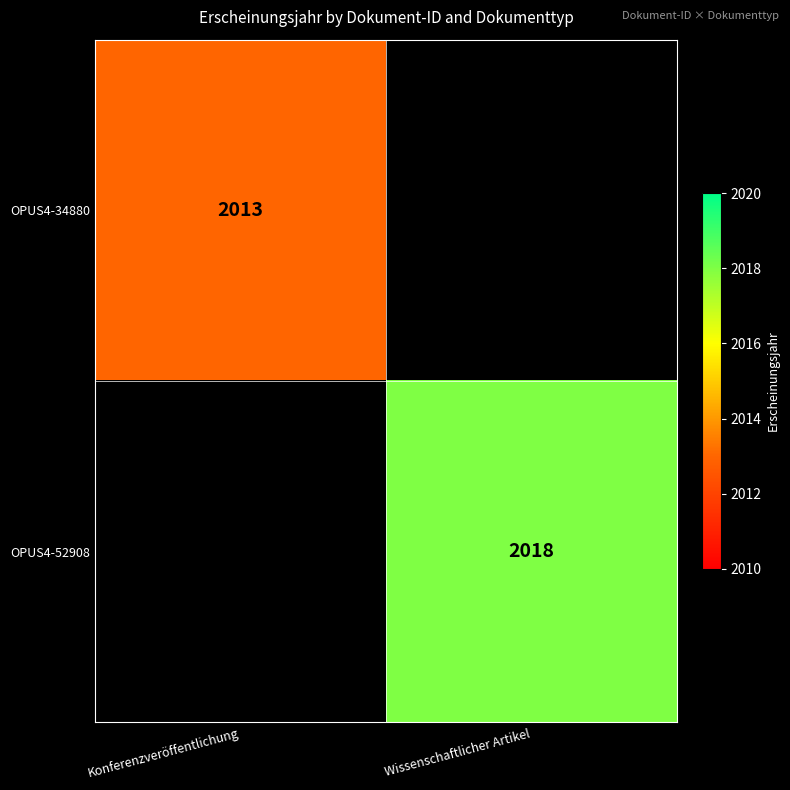

True or false: OPUS4-52908 has a value of 2018 at Wissenschaftlicher Artikel.

True